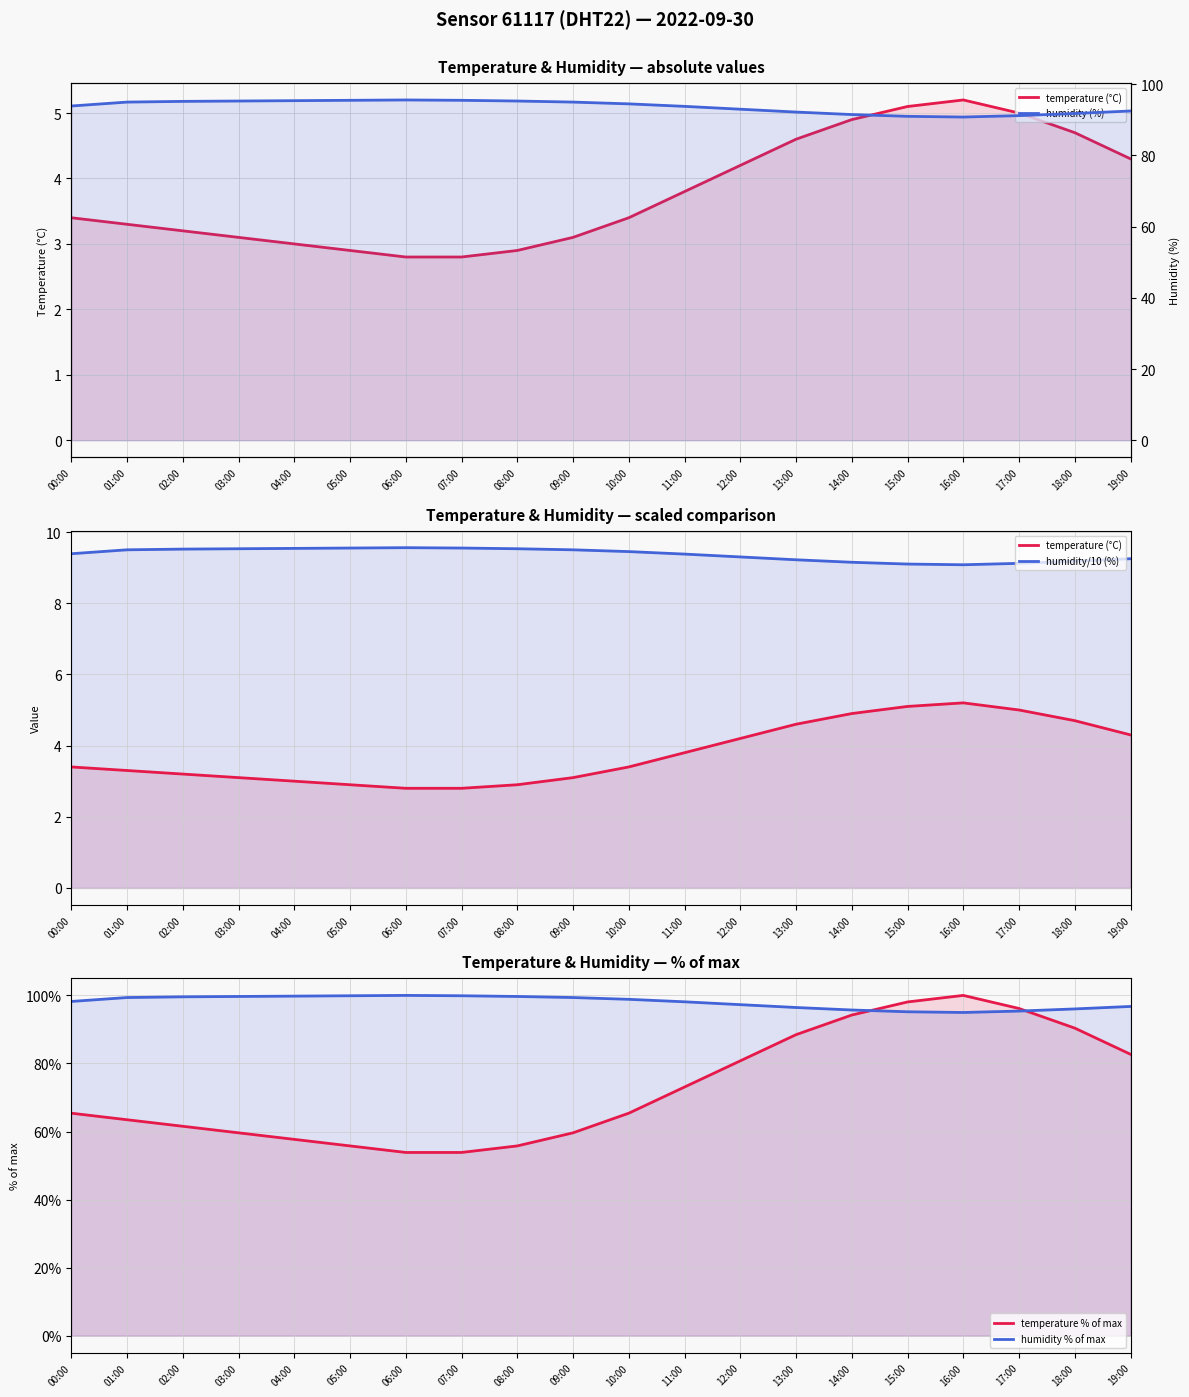

List the labels in order of humidity % of max value, largest first.

06:00, 05:00, 07:00, 04:00, 03:00, 08:00, 02:00, 01:00, 09:00, 10:00, 00:00, 11:00, 12:00, 19:00, 13:00, 18:00, 14:00, 17:00, 15:00, 16:00